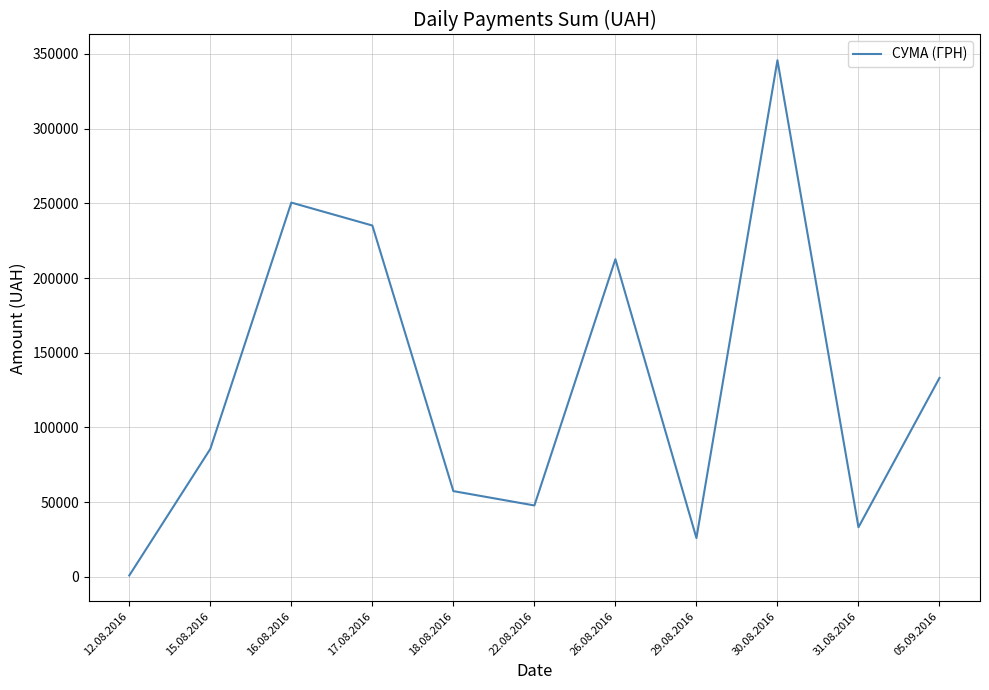

Is it true that the value at 26.08.2016 is 212595.2?

True